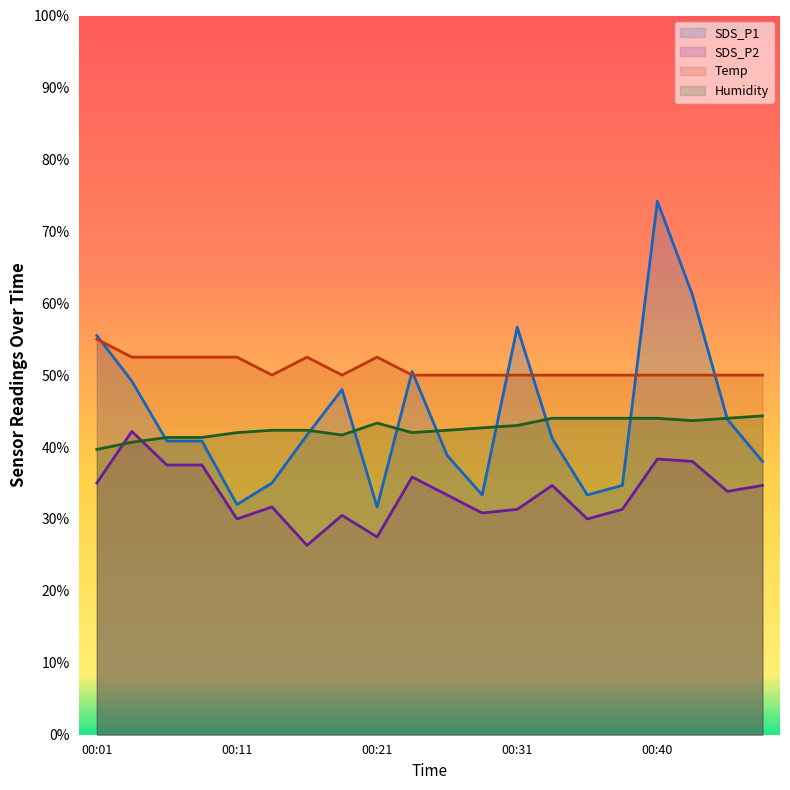

Does the chart display data point markers on the line(s)?

No